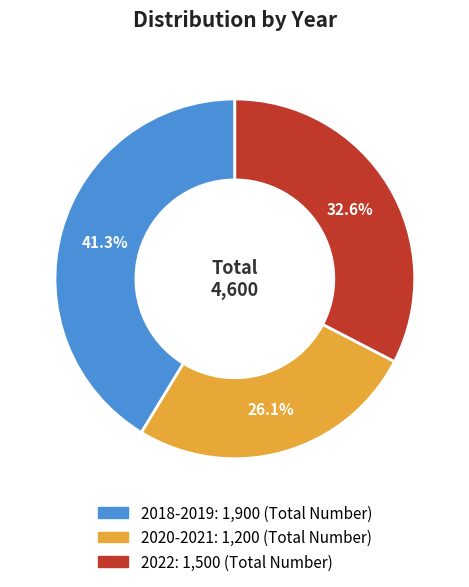

To the nearest percent, what is the combined percentage of 2018-2019 and 2020-2021?

67%